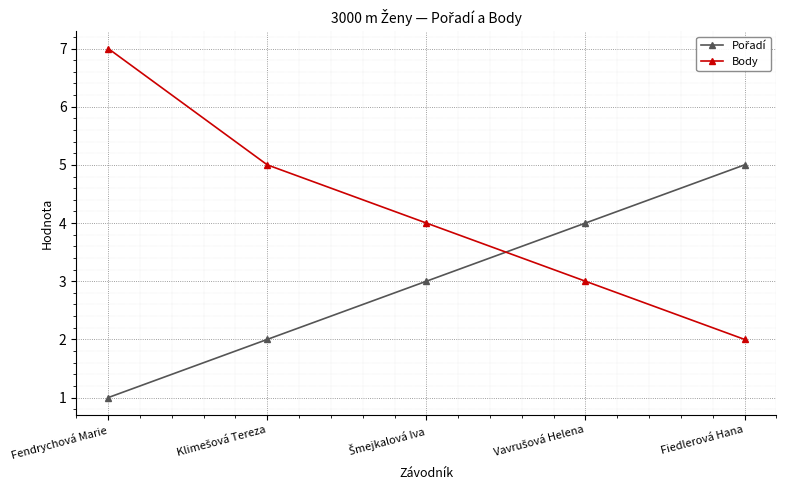

Which category has the lowest value across all series?

Fendrychová Marie